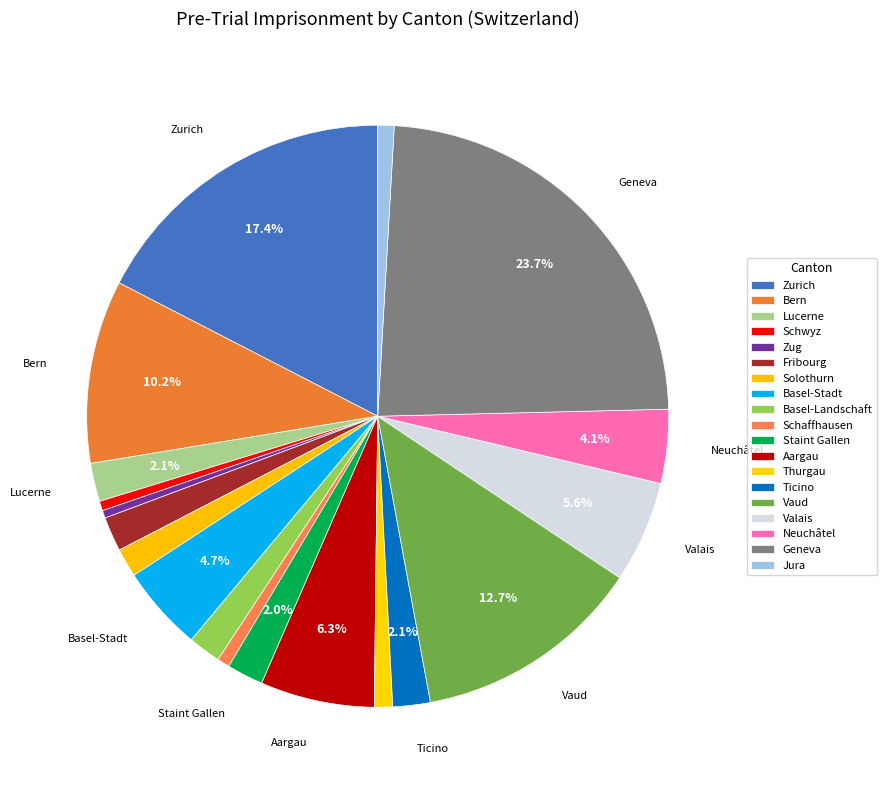

Which has a higher value, Vaud or Geneva?

Geneva